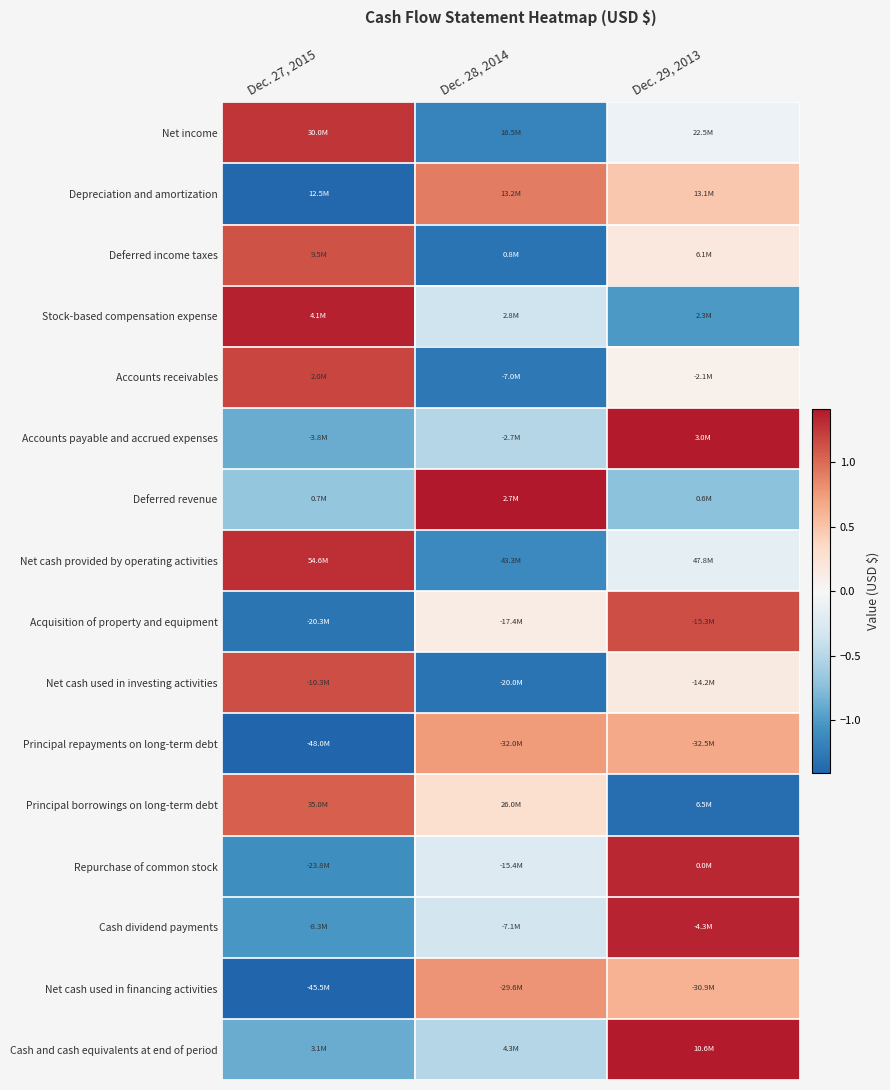

Which label corresponds to the largest value in the chart?

Dec. 28, 2014